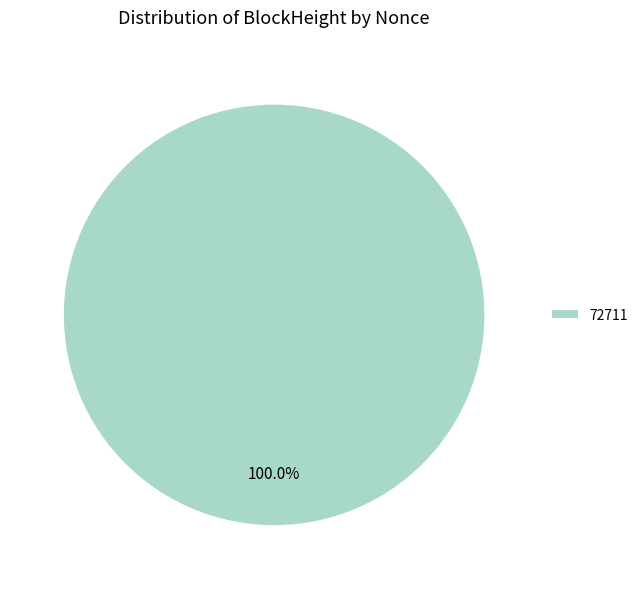

Rank the categories by value from lowest to highest.

72711